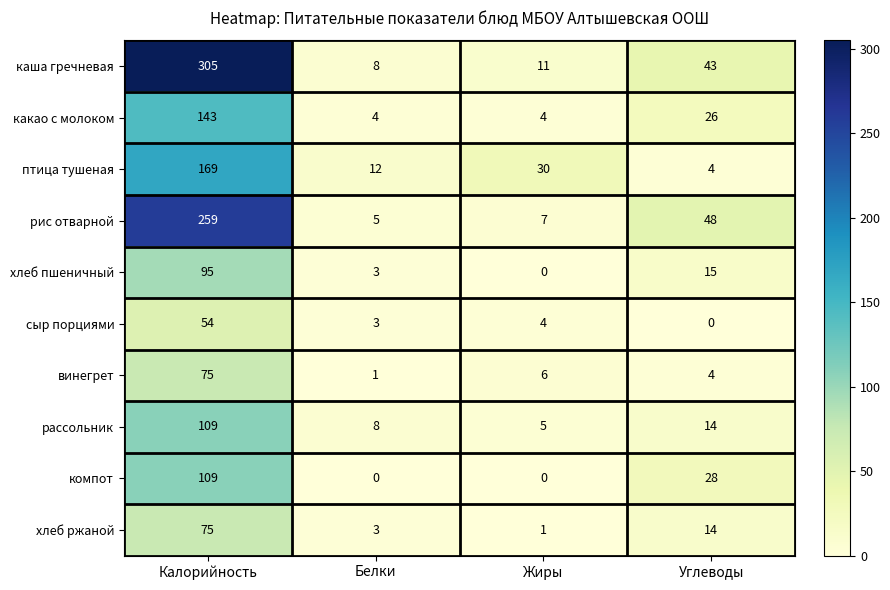

List the labels in order of птица тушеная value, smallest first.

Углеводы, Белки, Жиры, Калорийность